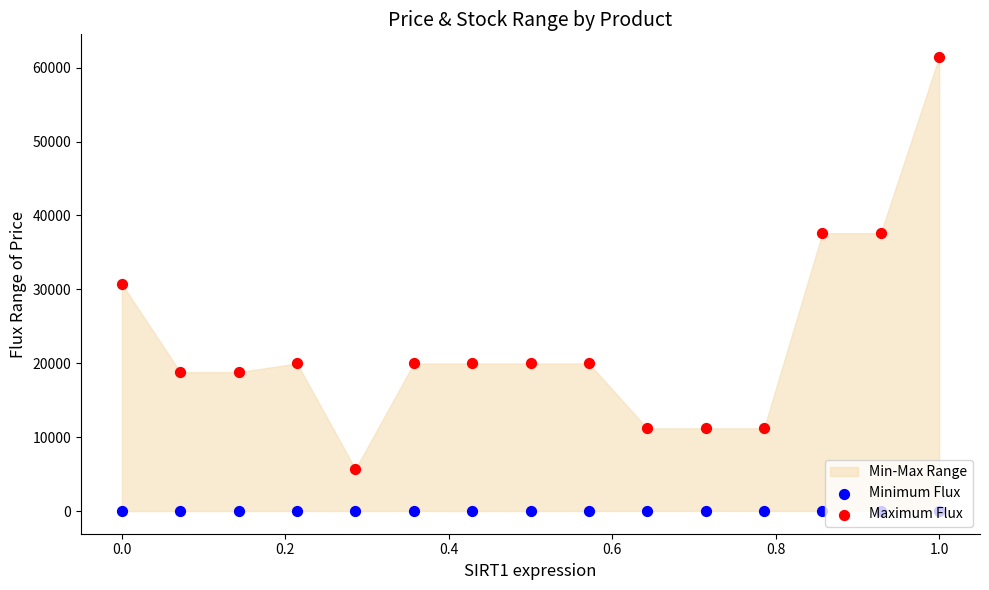

At which category is the sum across all series the highest?

1.0